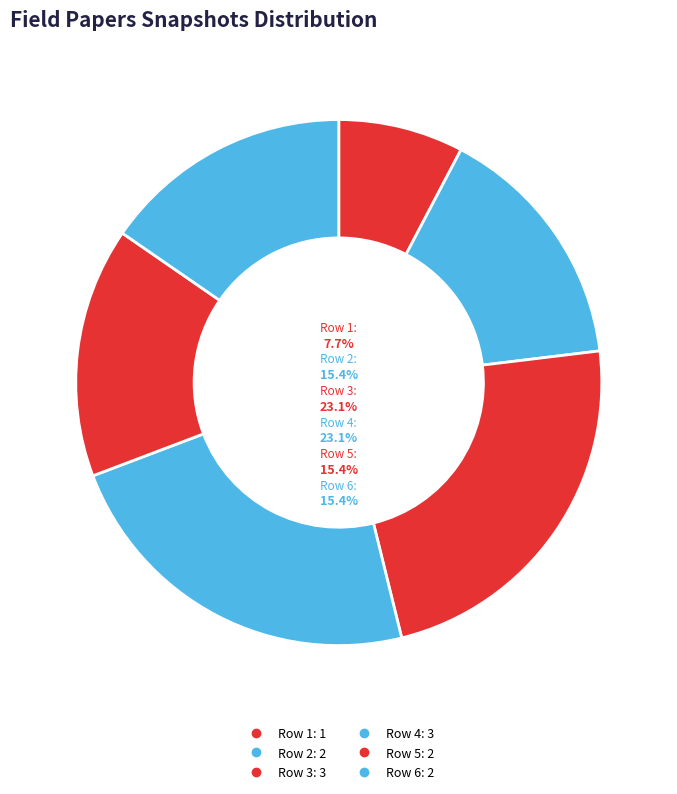

Is Row 1 the majority of the pie?

No